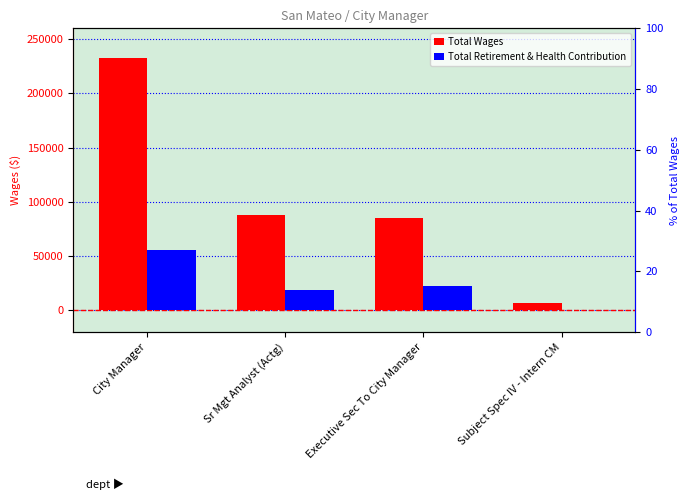

Reading left to right, extract all data points from this chart.

Total Wages: City Manager=232429	Sr Mgt Analyst (Actg)=87757	Executive Sec To City Manager=85437	Subject Spec IV - Intern CM=6673
Total Retirement & Health Contribution: City Manager=55485	Sr Mgt Analyst (Actg)=18586	Executive Sec To City Manager=22714	Subject Spec IV - Intern CM=250